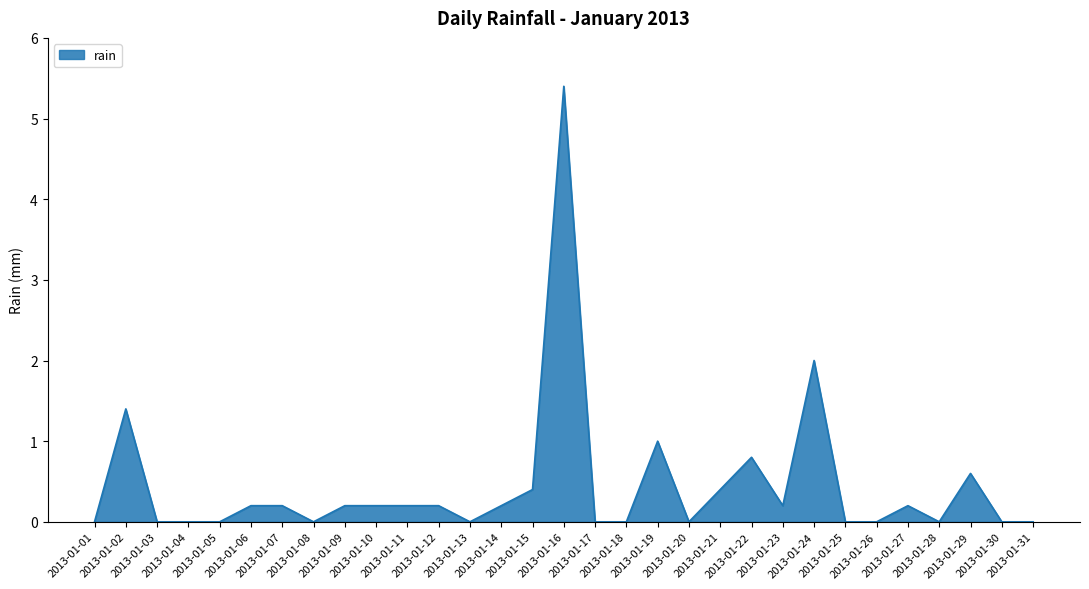

Reading left to right, what are all the values shown in this chart?

2013-01-01=0.0	2013-01-02=1.4	2013-01-03=0.0	2013-01-04=0.0	2013-01-05=0.0	2013-01-06=0.2	2013-01-07=0.2	2013-01-08=0.0	2013-01-09=0.2	2013-01-10=0.2	2013-01-11=0.2	2013-01-12=0.2	2013-01-13=0.0	2013-01-14=0.2	2013-01-15=0.4	2013-01-16=5.4	2013-01-17=0.0	2013-01-18=0.0	2013-01-19=1.0	2013-01-20=0.0	2013-01-21=0.4	2013-01-22=0.8	2013-01-23=0.2	2013-01-24=2.0	2013-01-25=0.0	2013-01-26=0.0	2013-01-27=0.2	2013-01-28=0.0	2013-01-29=0.6	2013-01-30=0.0	2013-01-31=0.0